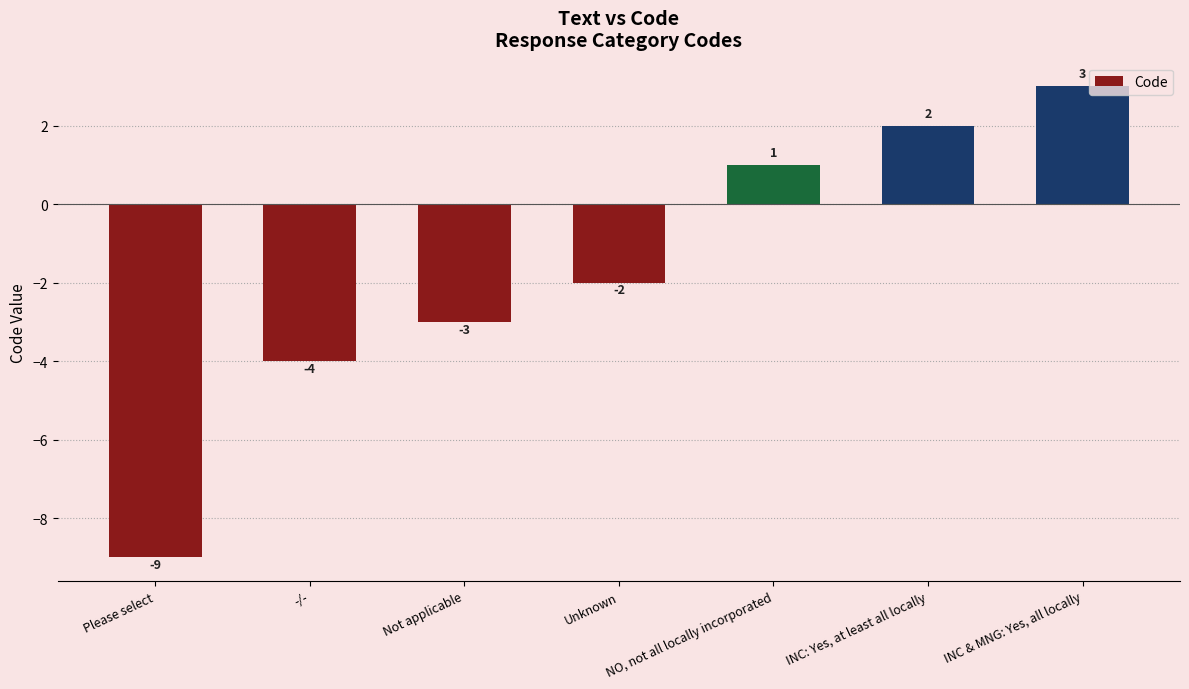

Is it true that the value at INC & MNG: Yes, all locally is 5?

False